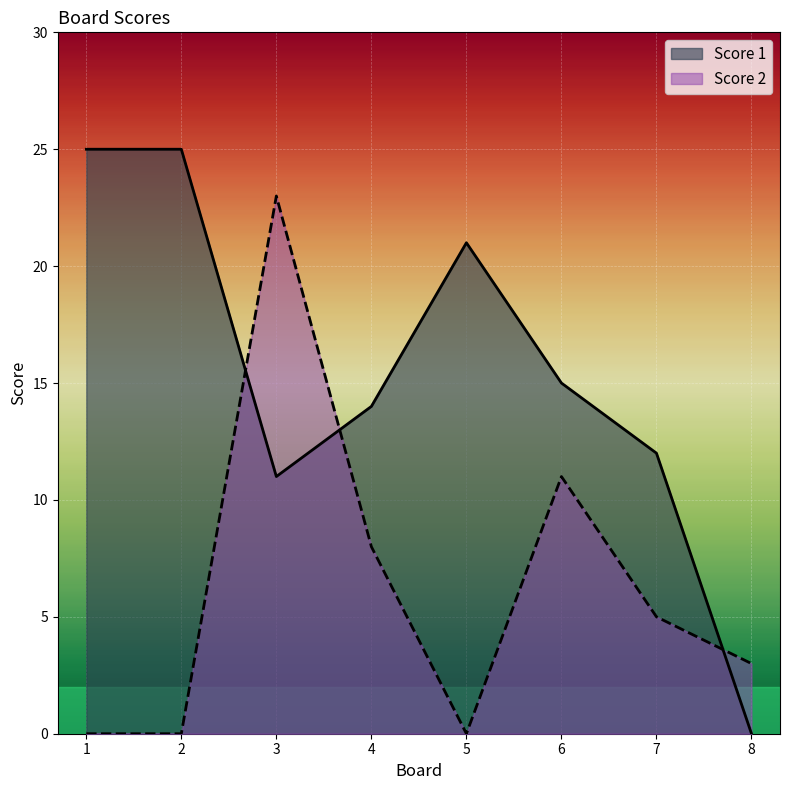

What is the maximum value shown in the chart?

25